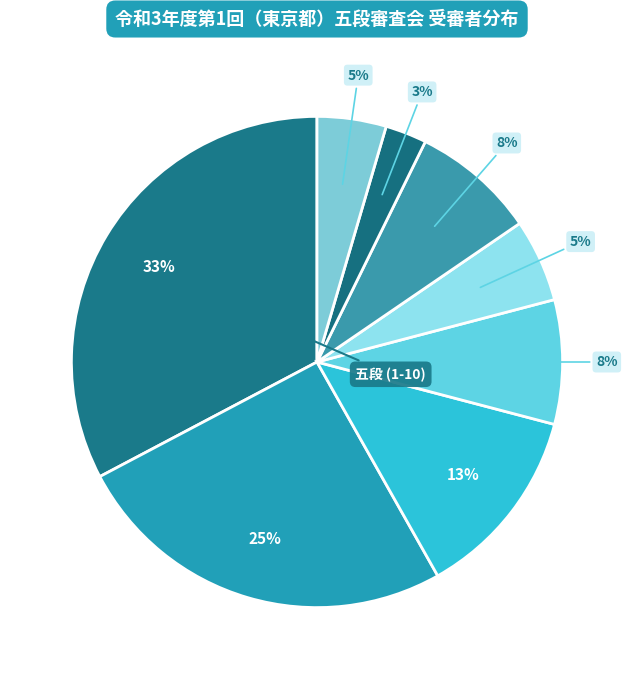

Count the number of slices in the pie.

8